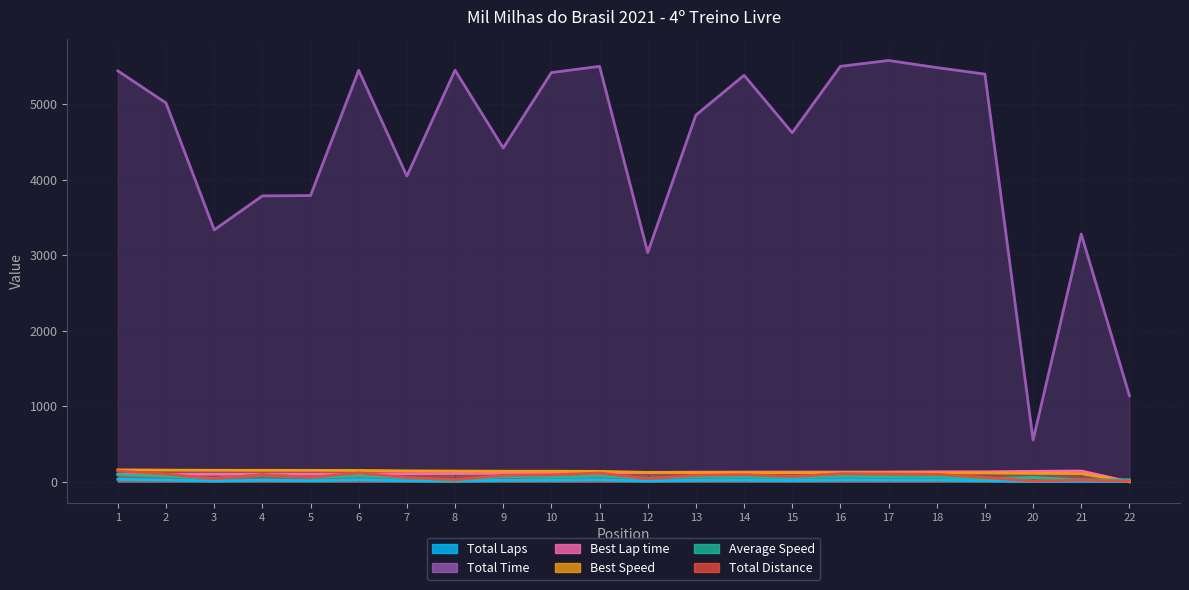

What is the difference between the highest and lowest values at 16?

5472.7